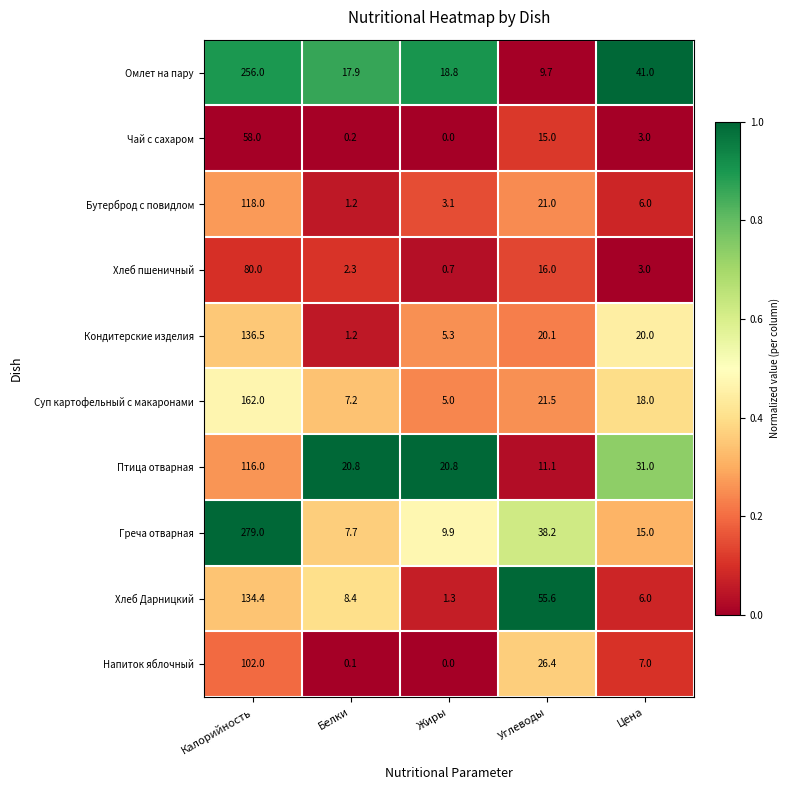

What is the sum of all Кондитерские изделия values?

183.1